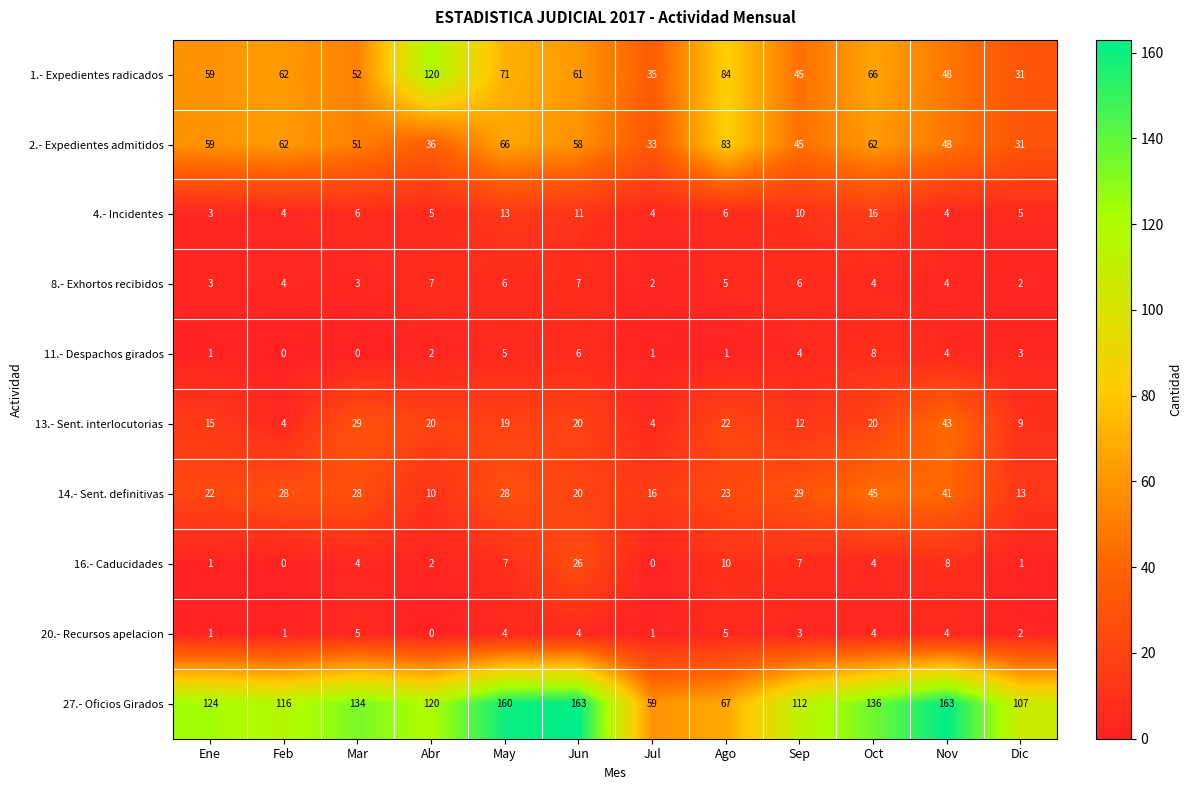

At May, list the series in order from largest to smallest.

27.- Oficios Girados, 1.- Expedientes radicados, 2.- Expedientes admitidos, 14.- Sent. definitivas, 13.- Sent. interlocutorias, 4.- Incidentes, 16.- Caducidades, 8.- Exhortos recibidos, 11.- Despachos girados, 20.- Recursos apelacion